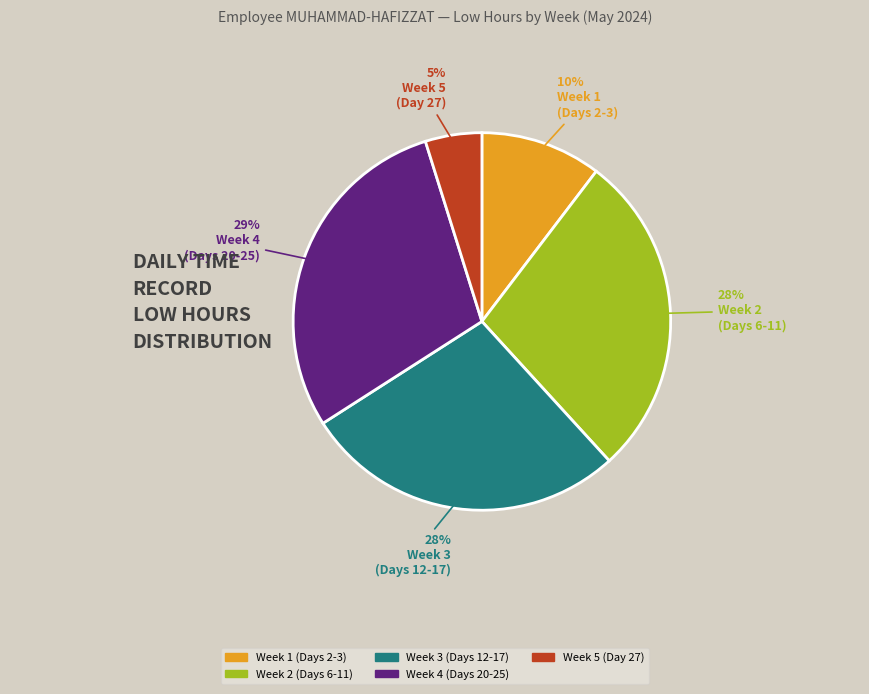

Between Week 5 (Day 27) and Week 2 (Days 6-11), which is larger?

Week 2 (Days 6-11)